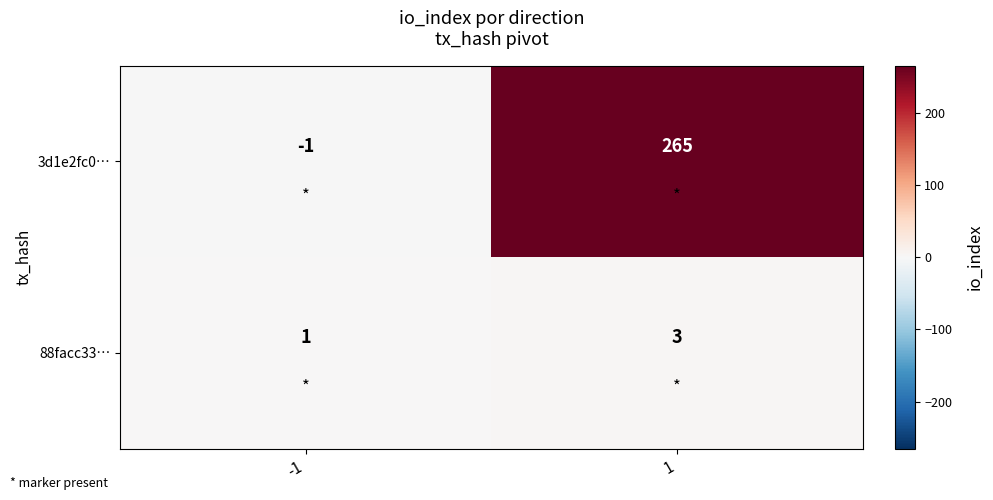

Count the number of data series in this chart.

2